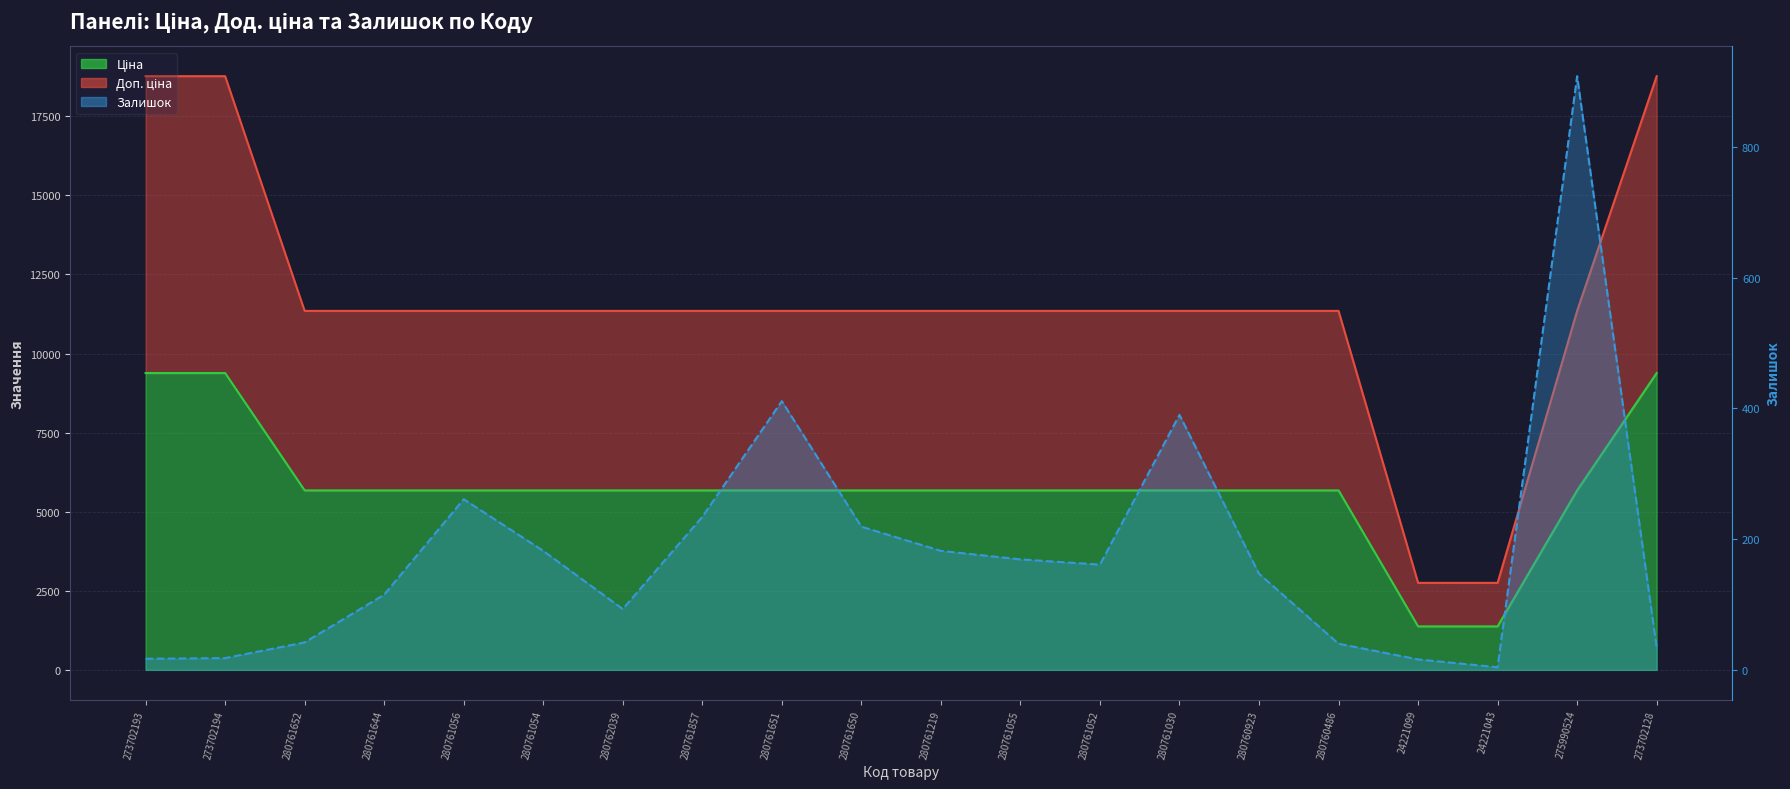

What is the value of the Залишок point at the 14th from the left?

390.0